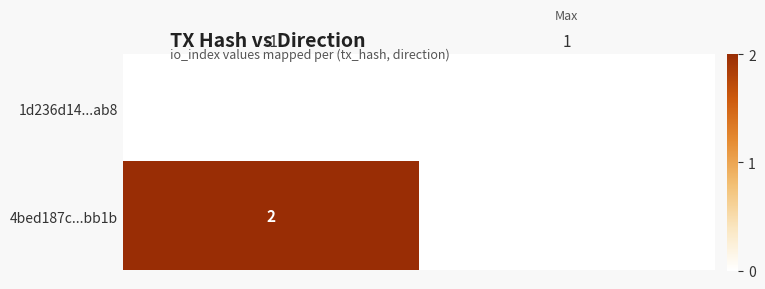

How many distinct data groups are displayed?

2